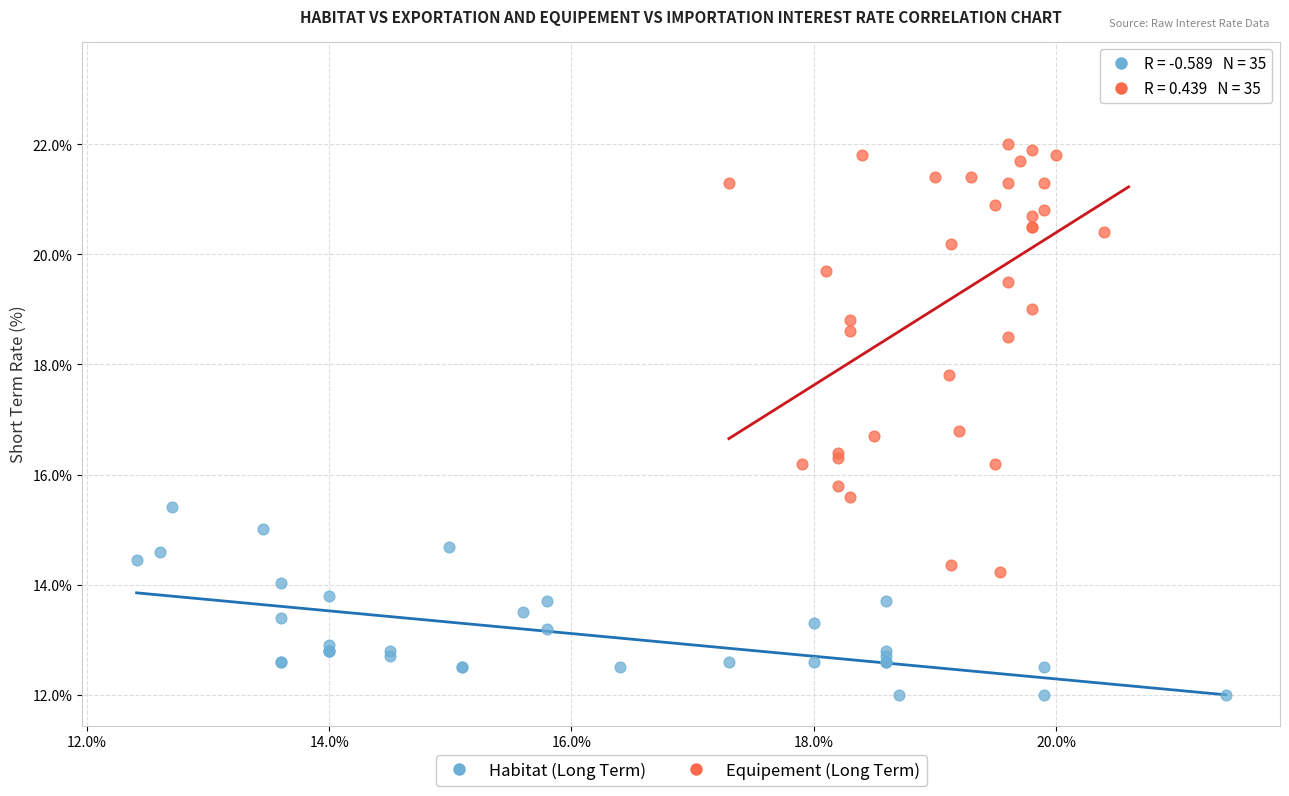

Which series contains the lowest Y value?

Habitat (Long Term)